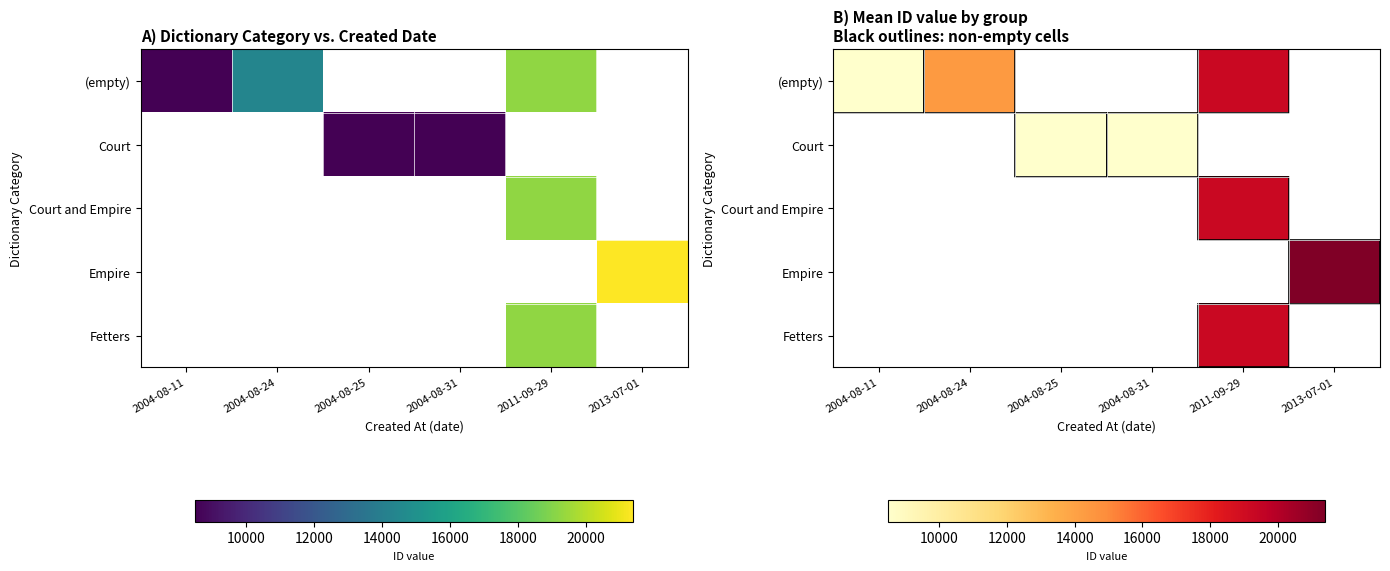

How many positive values does the Fetters series have?

1